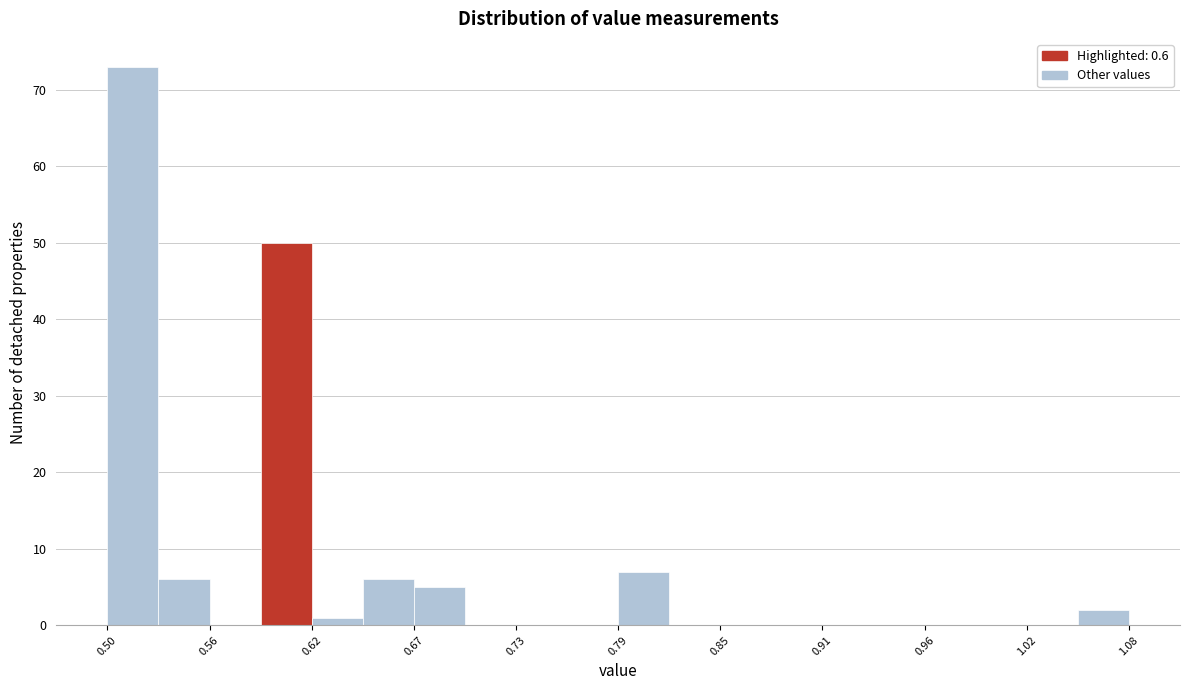

Read against the x-axis, roughly where is the centre of the tallest bar?

0.51